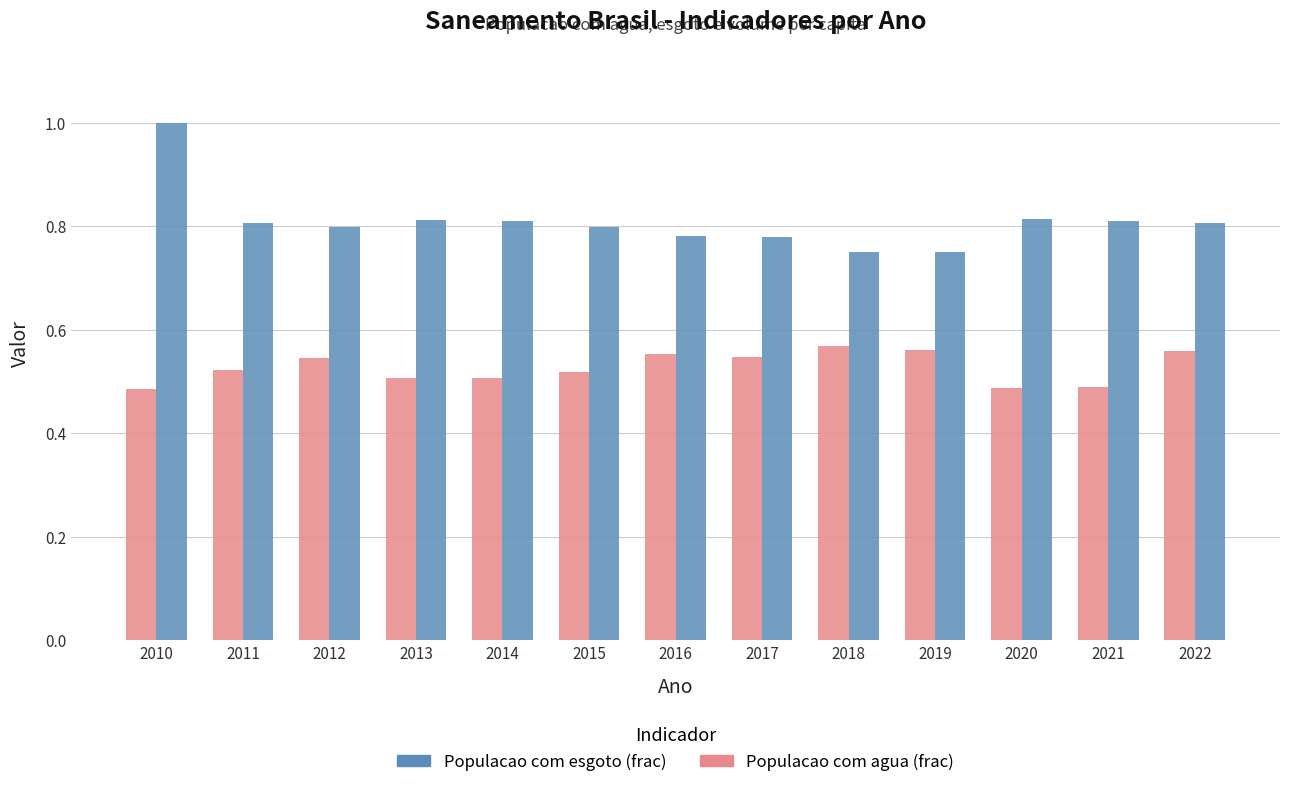

How many groups of bars are there?

13